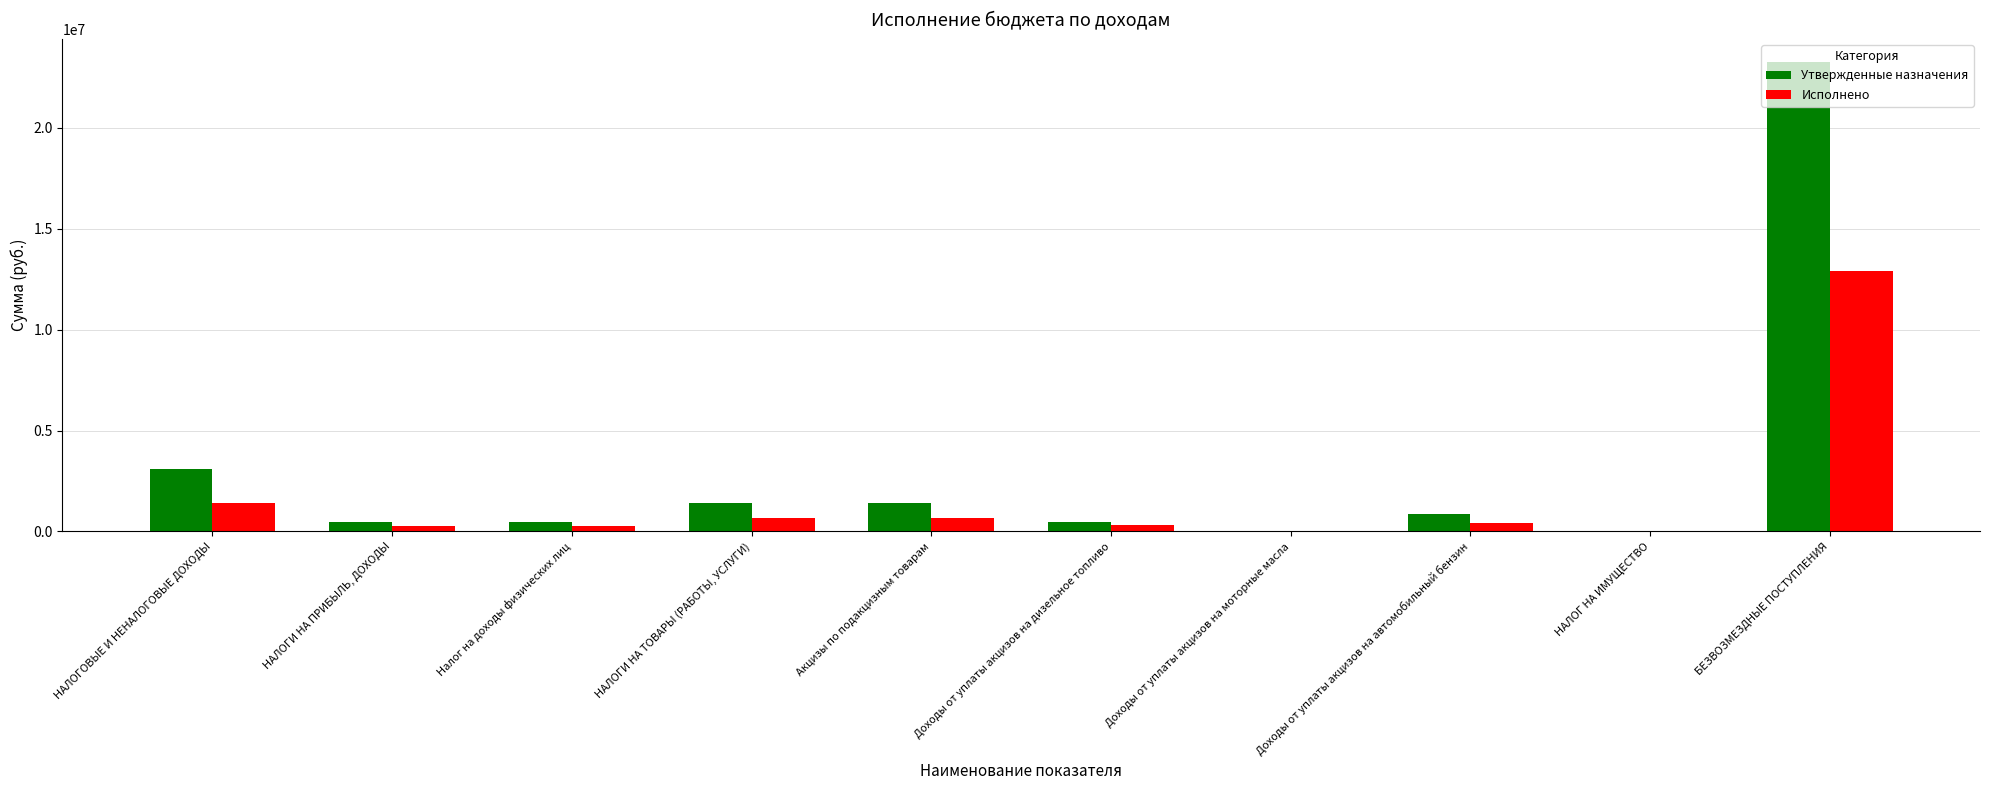

The Утвержденные назначения series shows 1389400.0 at Акцизы по подакцизным товарам. True or false?

True